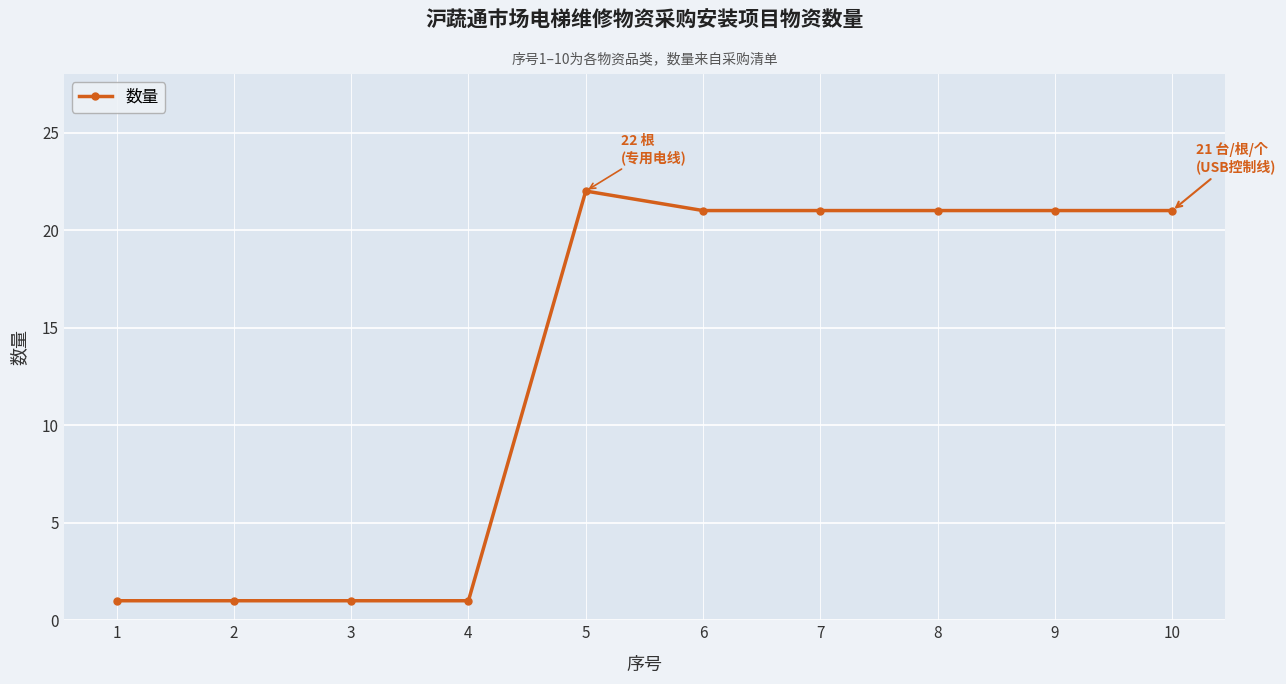

What is the greatest value displayed?

22